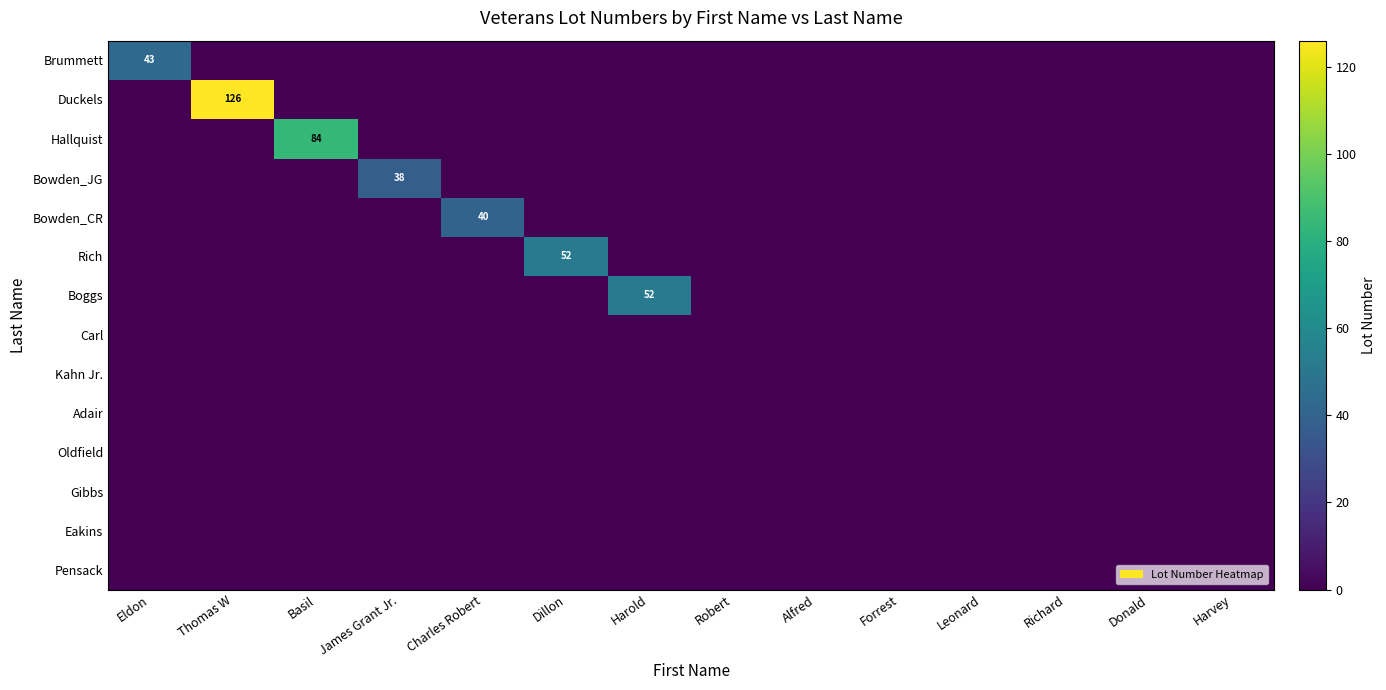

At how many categories does at least one series exceed 113?

1